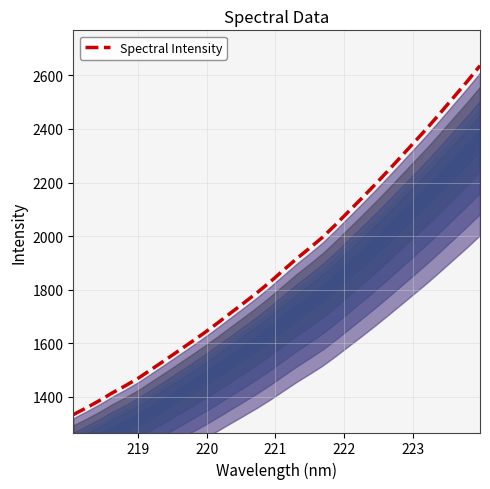

What is the difference between the maximum and minimum values?

1302.2